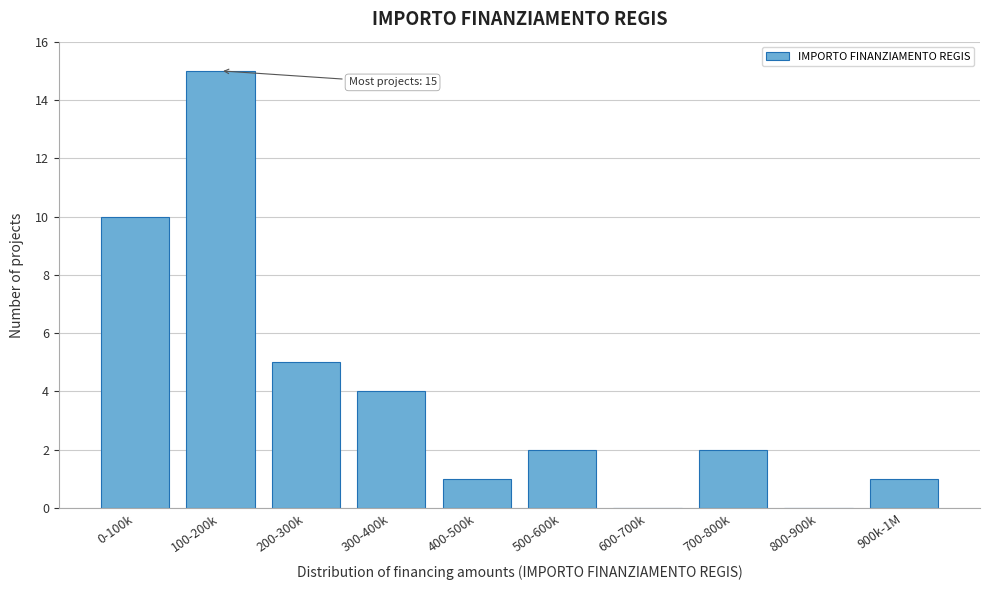

Reading right to left, transcribe all the data shown in this chart.

900k-1M=1	800-900k=0	700-800k=2	600-700k=0	500-600k=2	400-500k=1	300-400k=4	200-300k=5	100-200k=15	0-100k=10